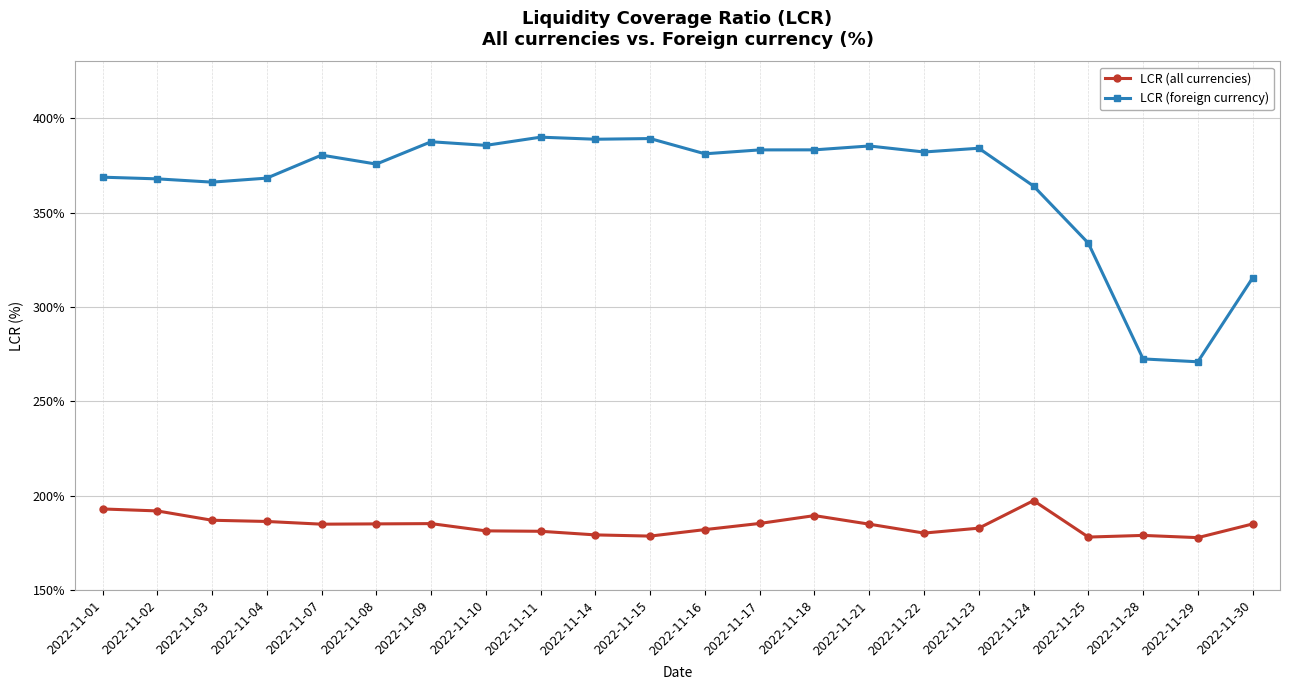

What is the smallest value displayed?

177.9